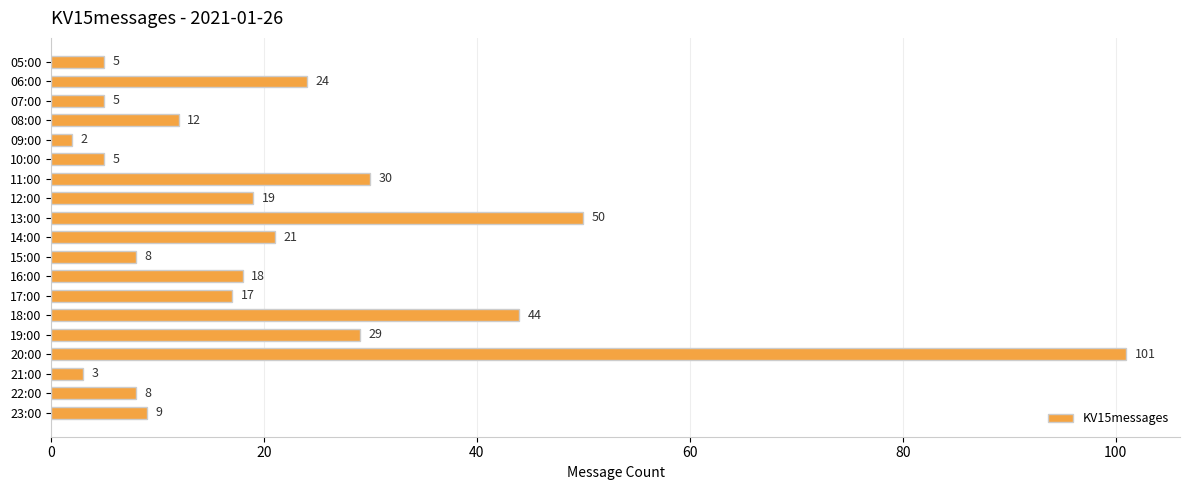

How many data points are less than 17?

9